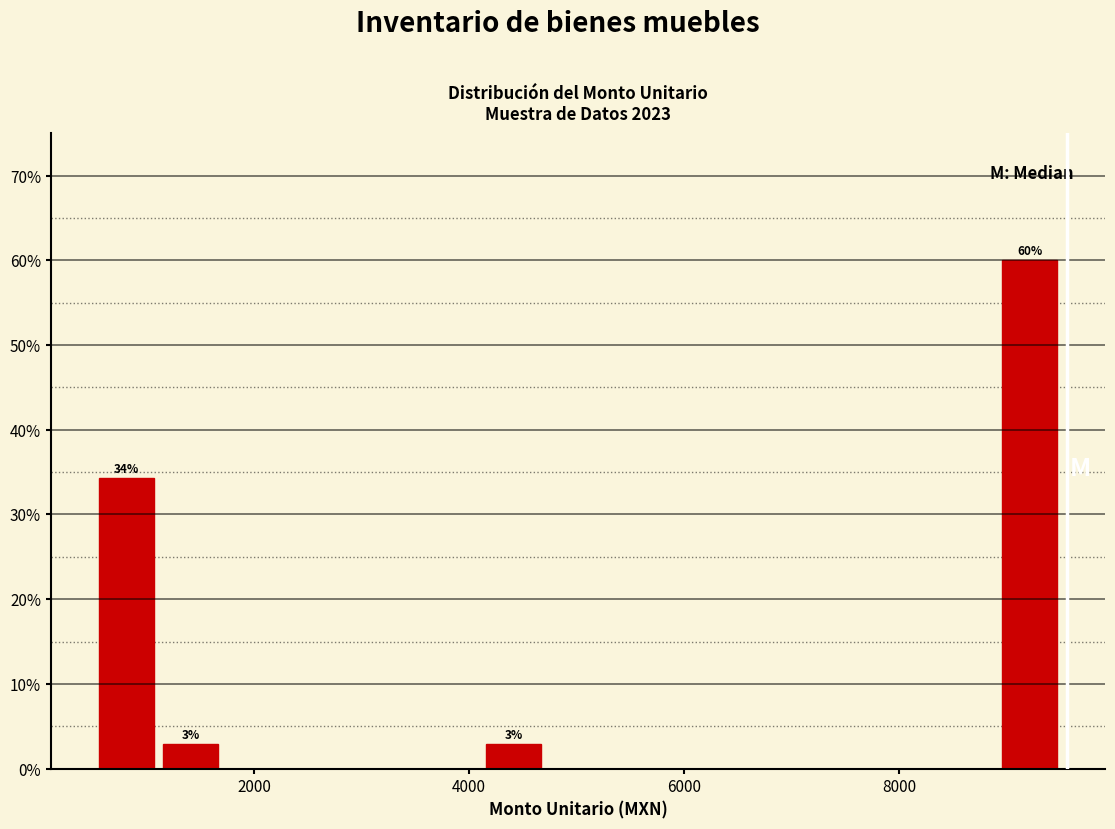

Read against the x-axis, roughly where is the centre of the tallest bar?

9200